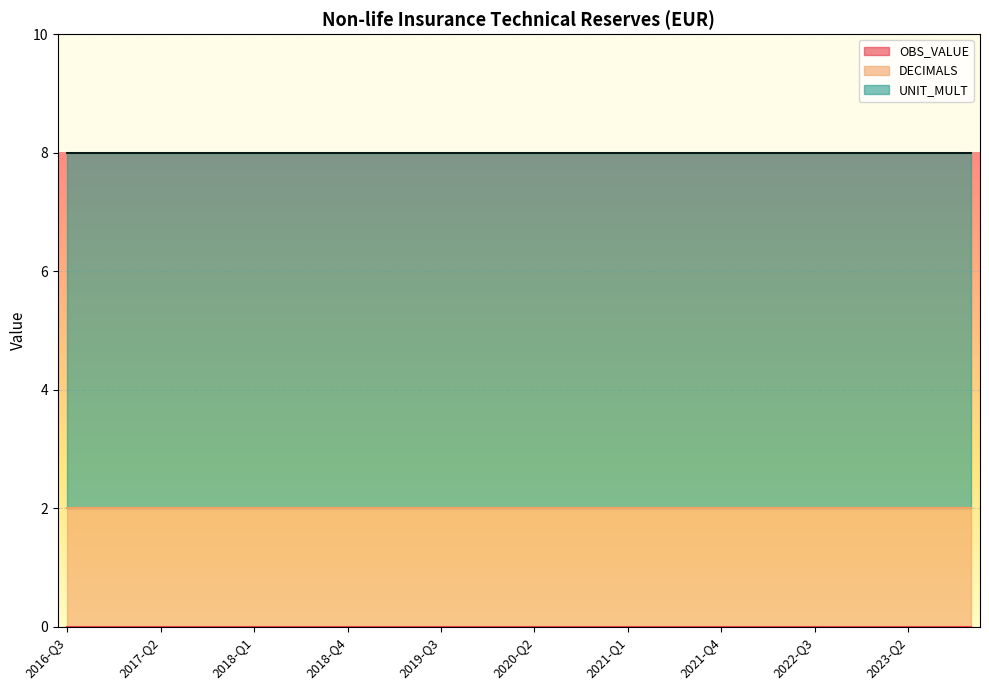

What is the sum of all DECIMALS values?

60